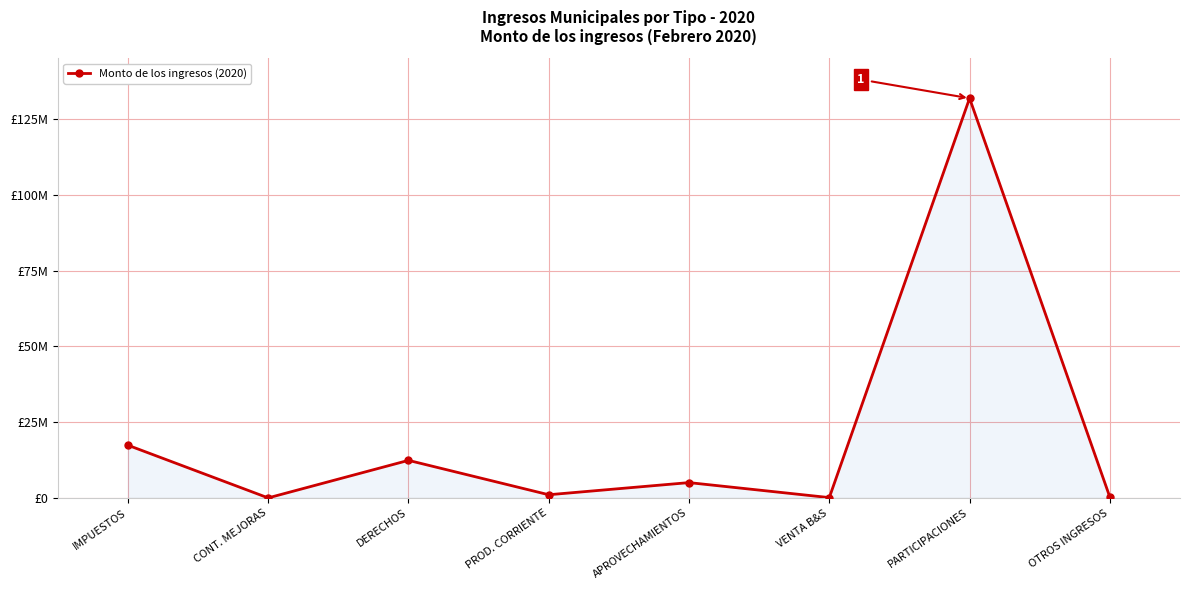

Is this an area chart (filled region under the line)?

Yes